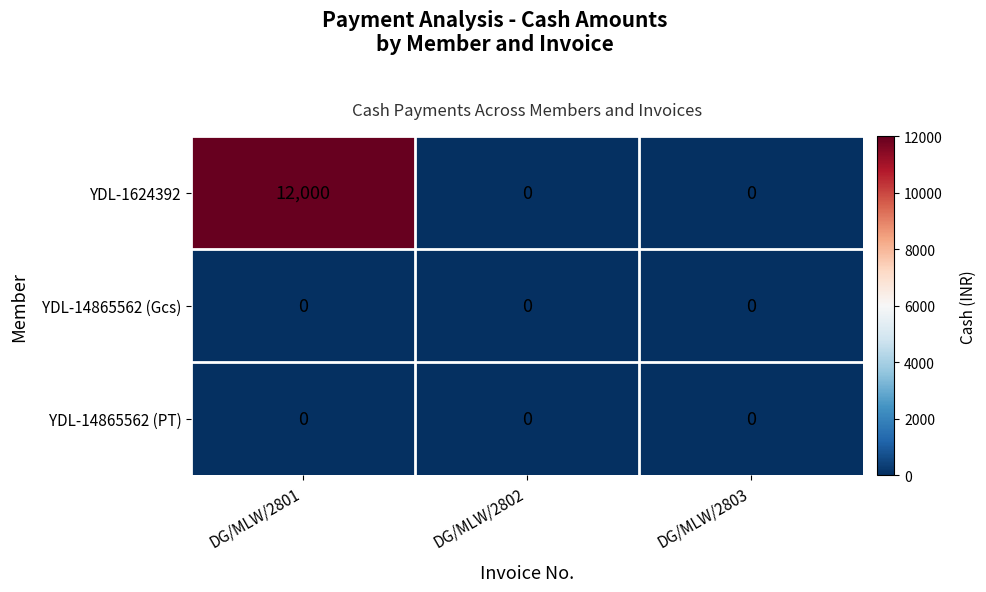

Count the number of categories in the chart.

3